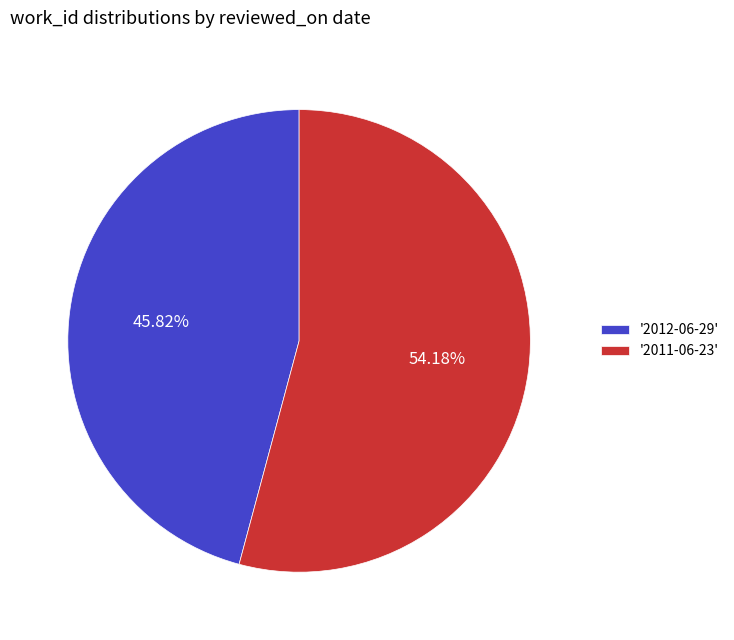

Approximately how many times larger is the value at '2012-06-29' compared to '2011-06-23'?

0.8